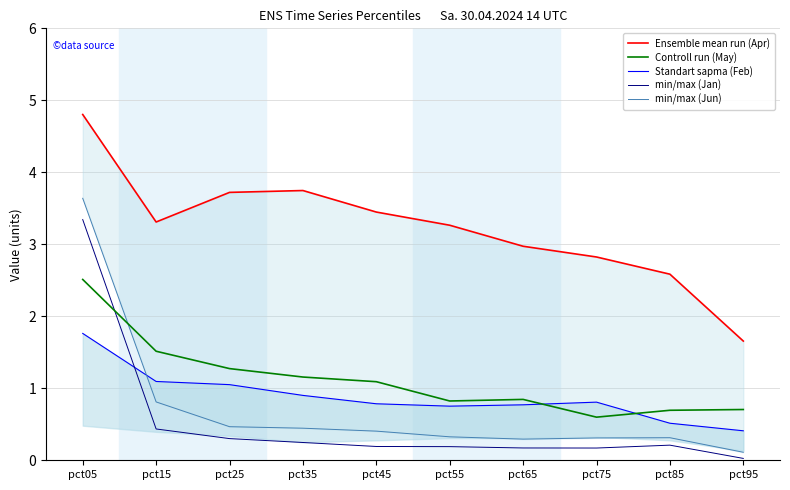

Which series ends up on top after the final intersection of Controll run (May) and min/max (Jun)?

Controll run (May)